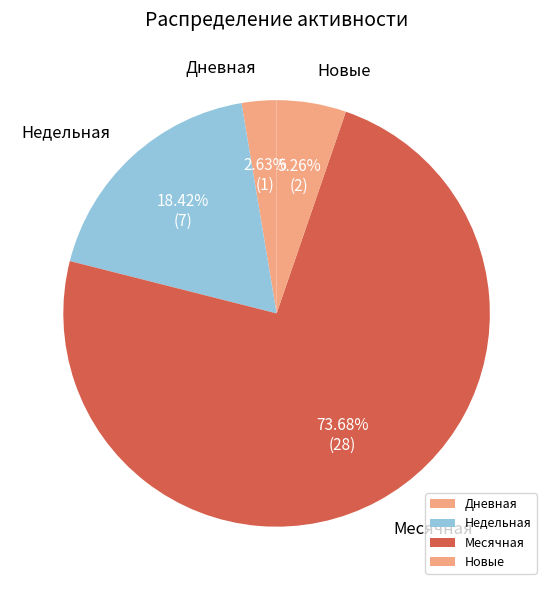

Is the sum of Недельная and Новые greater than half?

No